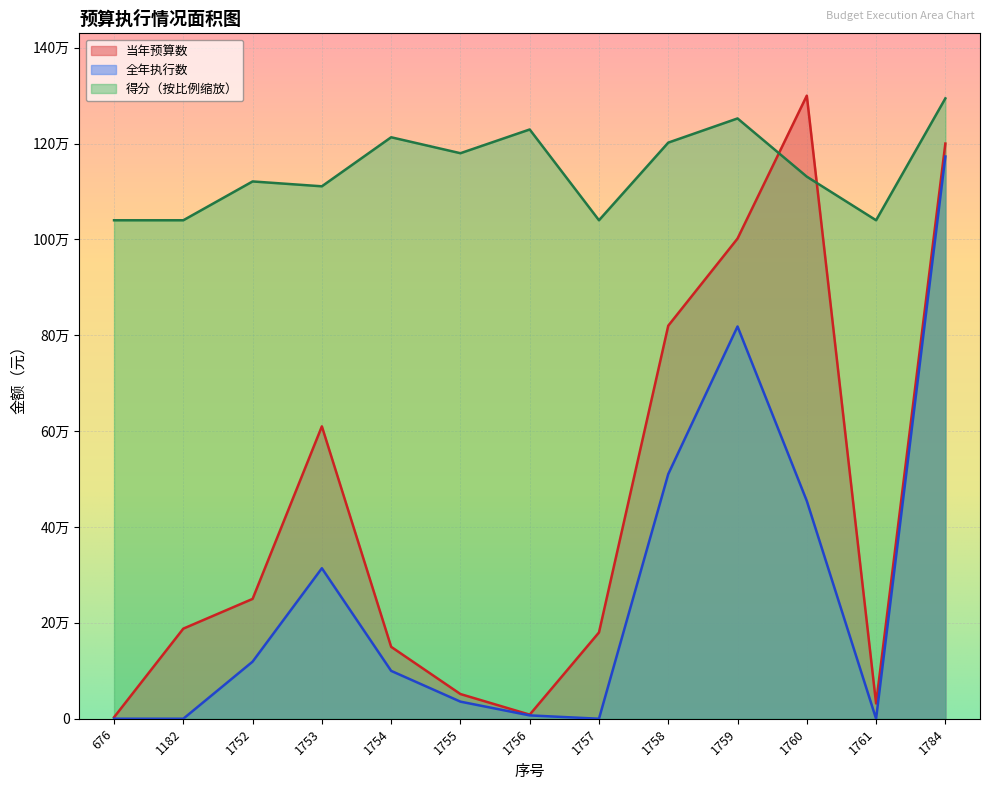

Reading left to right, transcribe all the data shown in this chart.

当年预算数: 676=3000.0	1182=187990.0	1752=250000.0	1753=610000.0	1754=150000.0	1755=51500.0	1756=8500.0	1757=180000.0	1758=820000.0	1759=1001800.0	1760=1300000.0	1761=31810.0	1784=1200000.0
全年执行数: 676=0.0	1182=0.0	1752=119090.0	1753=313974.2	1754=99853.0	1755=35650.0	1756=6960.0	1757=0.0	1758=510461.0	1759=818387.1	1760=454355.7	1761=0.0	1784=1173049.8
得分: 676=1040000.0	1182=1040000.0	1752=1120990.0	1753=1110850.0	1754=1213160.0	1755=1179880.0	1756=1229410.0	1757=1040000.0	1758=1201980.0	1759=1252420.0	1760=1131000.0	1761=1040000.0	1784=1294280.0